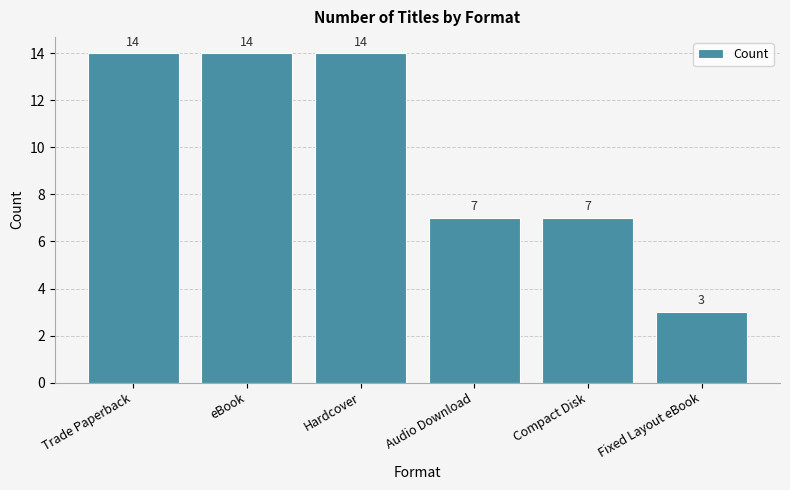

Does the chart contain stacked bars?

No